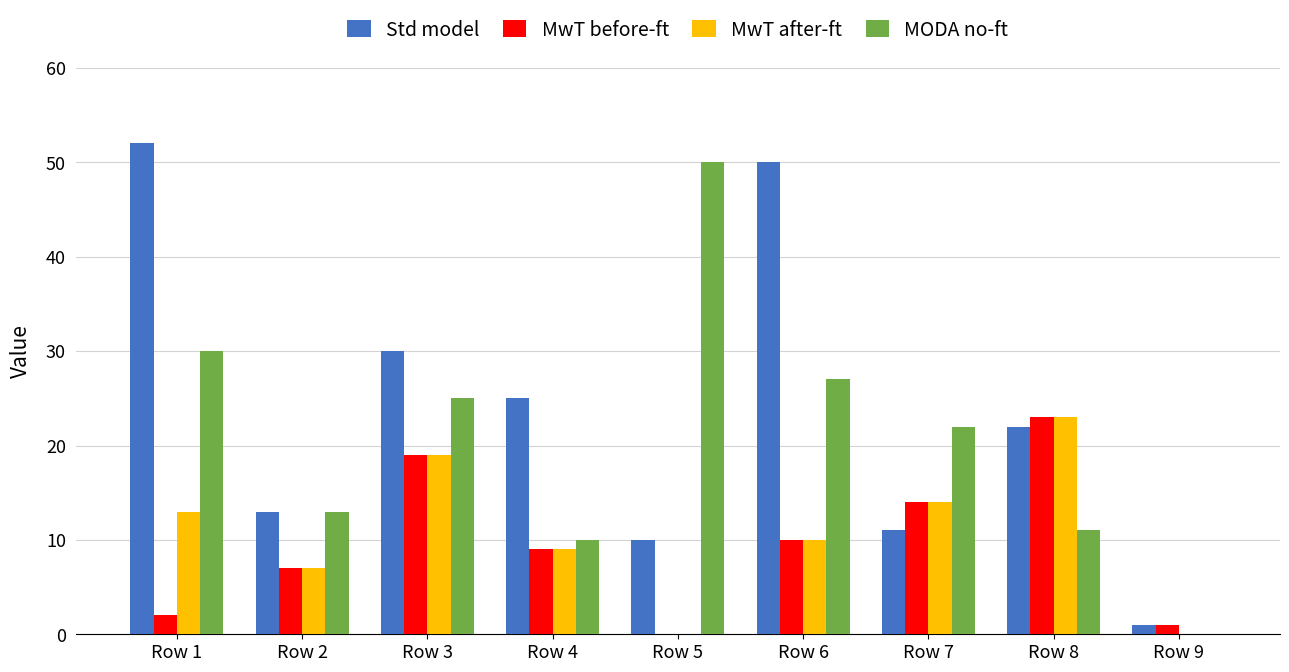

What is the sum of the MwT after-ft values at Row 6 and Row 5?

10